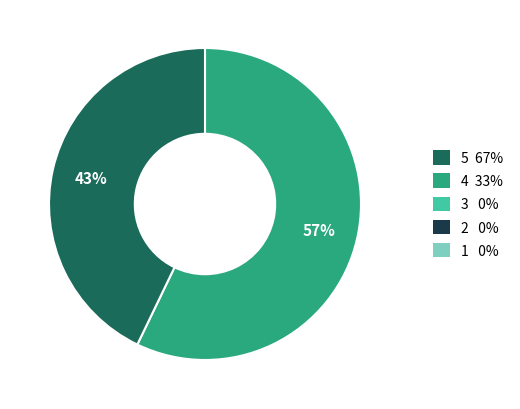

Does any single category account for the majority?

Yes